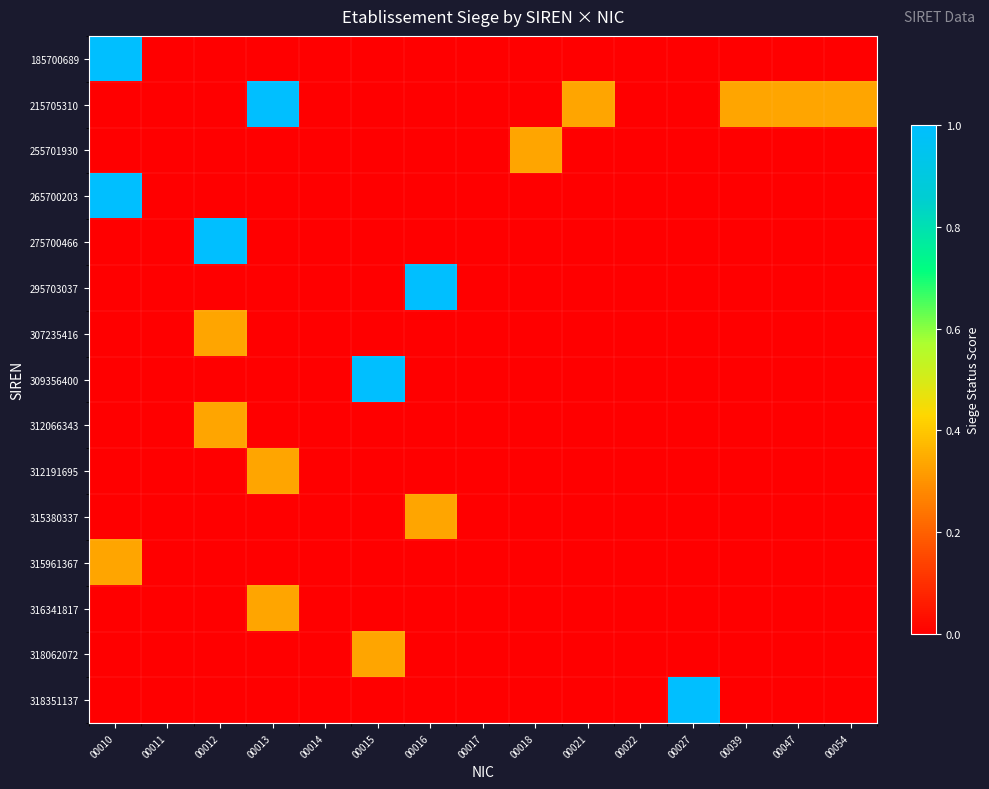

At how many categories does at least one series exceed 0?

11